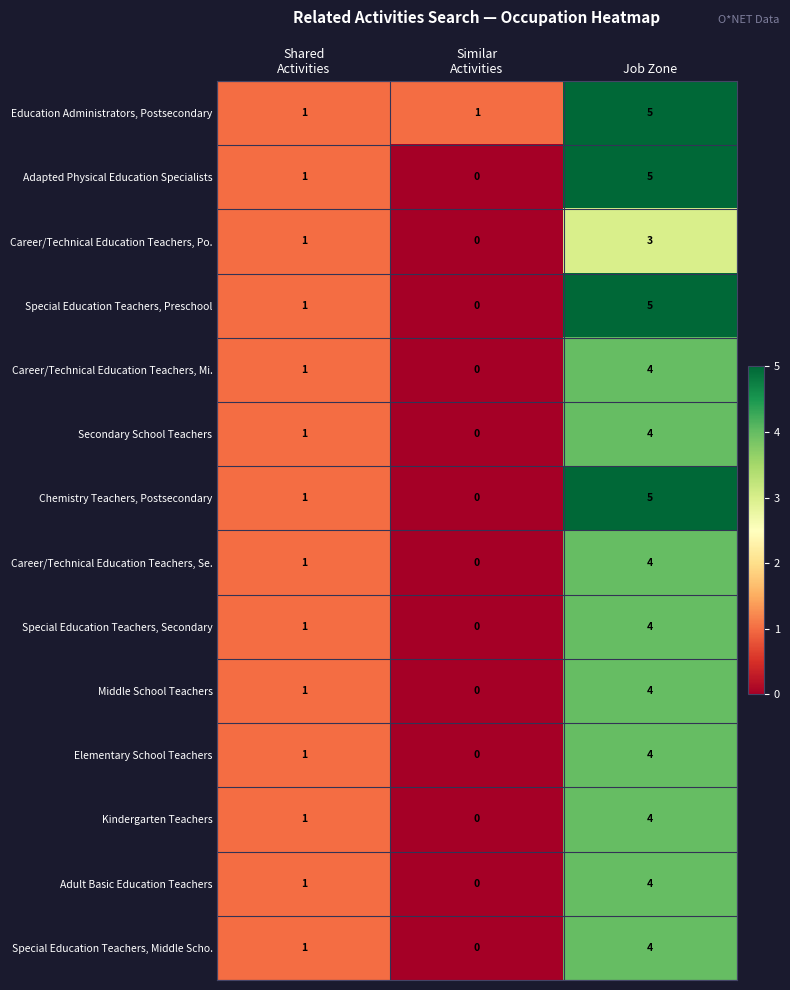

Which series has the largest total across all categories?

Education Administrators, Postsecondary